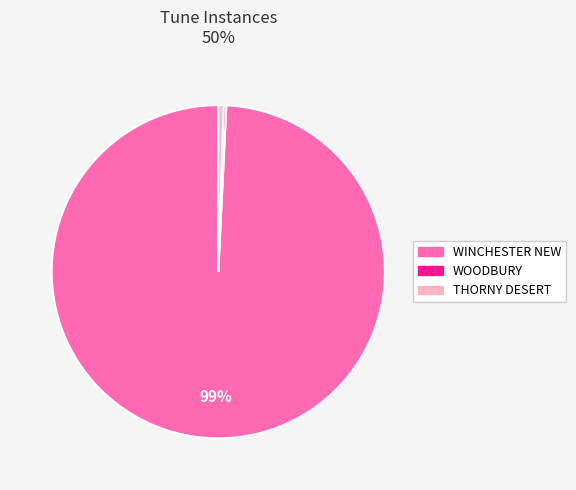

To the nearest percent, what is the difference between the largest and smallest slice percentages?

99%